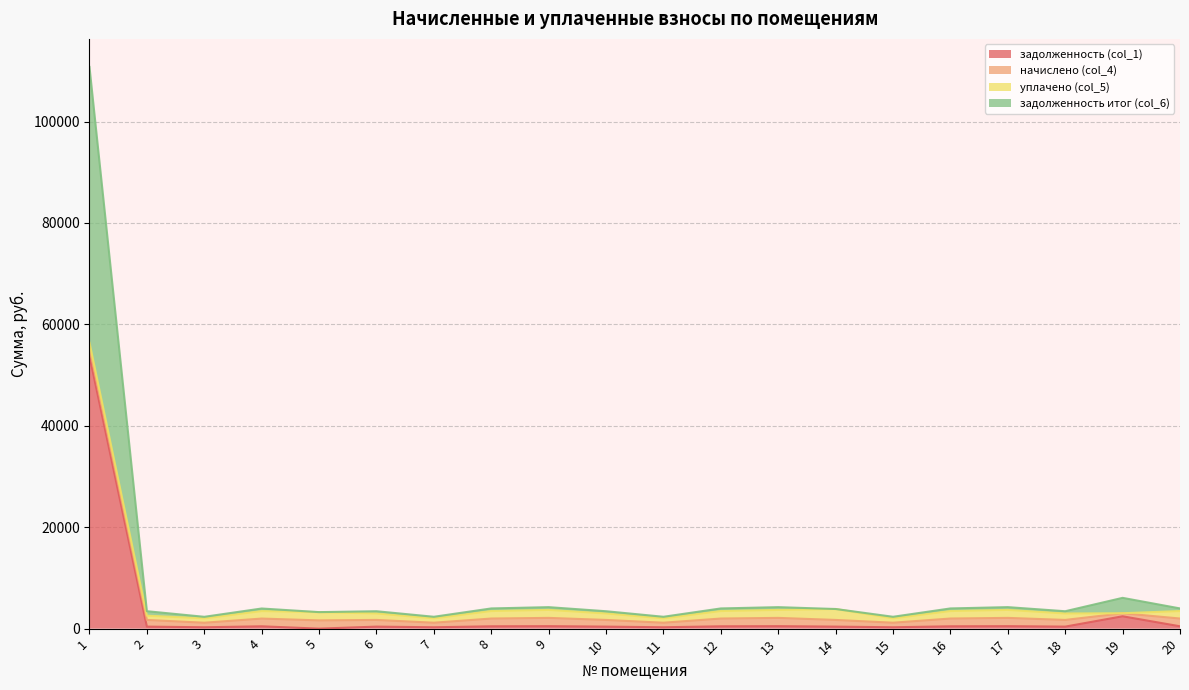

At how many categories does at least one series exceed 18687?

1